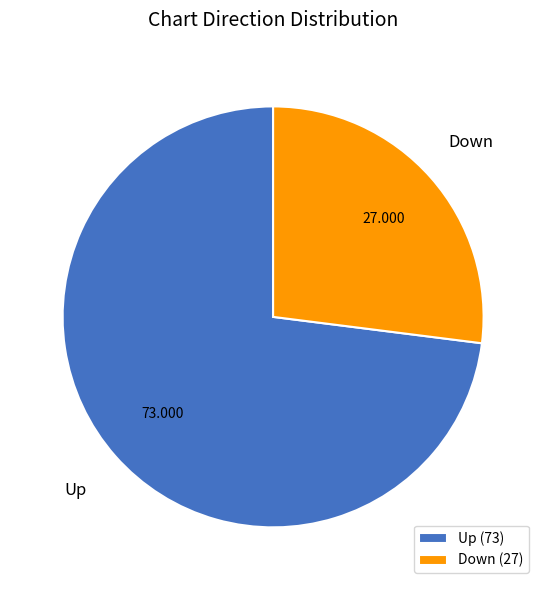

Which slice is the smallest?

Down